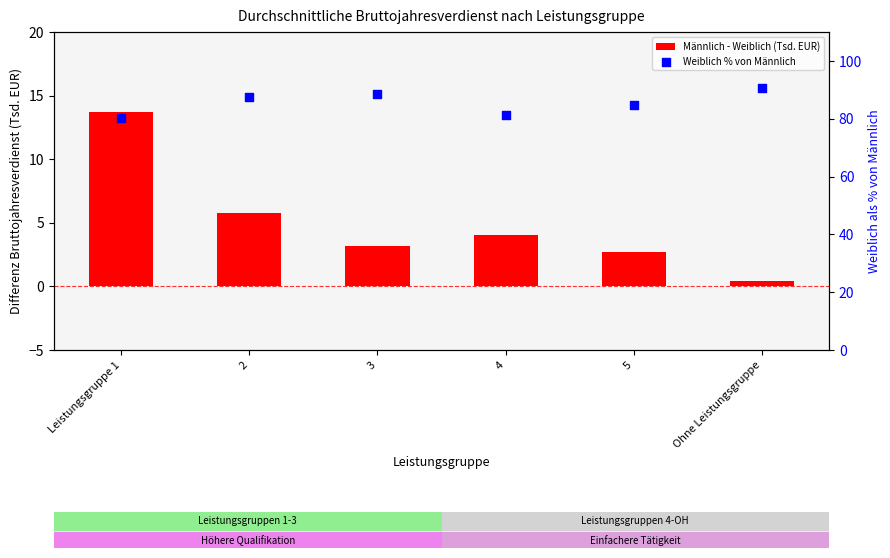

Which series reaches the maximum Y coordinate?

Weiblich % von Männlich